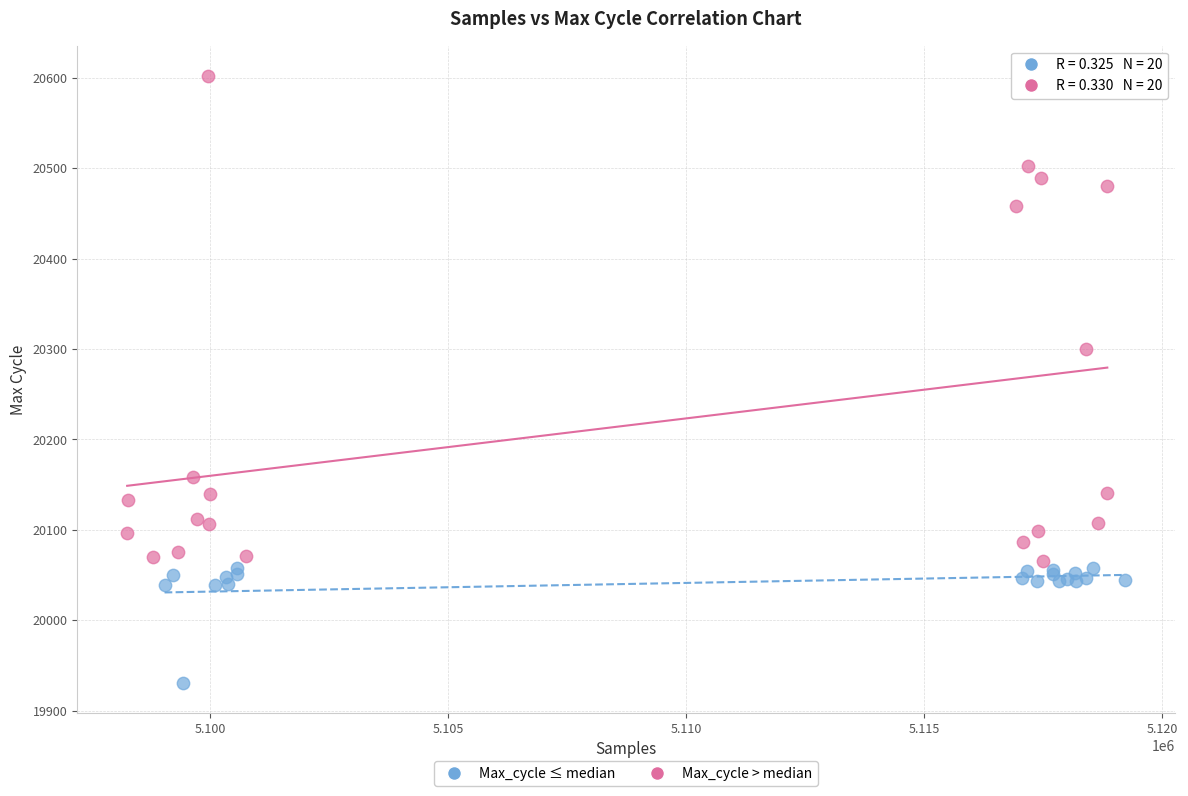

Which series has the widest spread of Y values?

Max_cycle > median